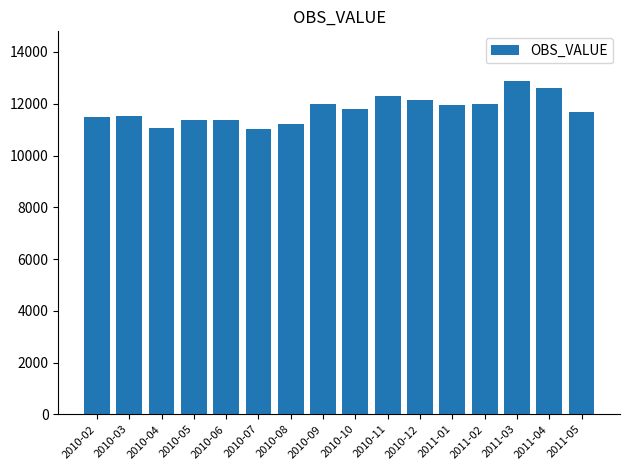

What is the difference between the values at 2010-09 and 2010-11?

279.7